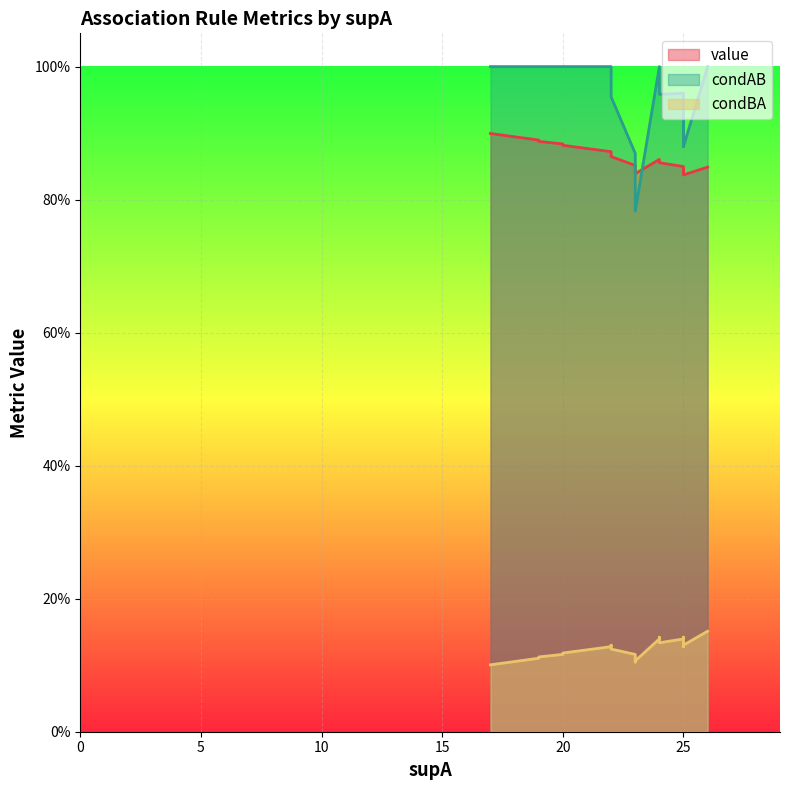

Rank the series at 17 from lowest to highest value.

condBA, value, condAB